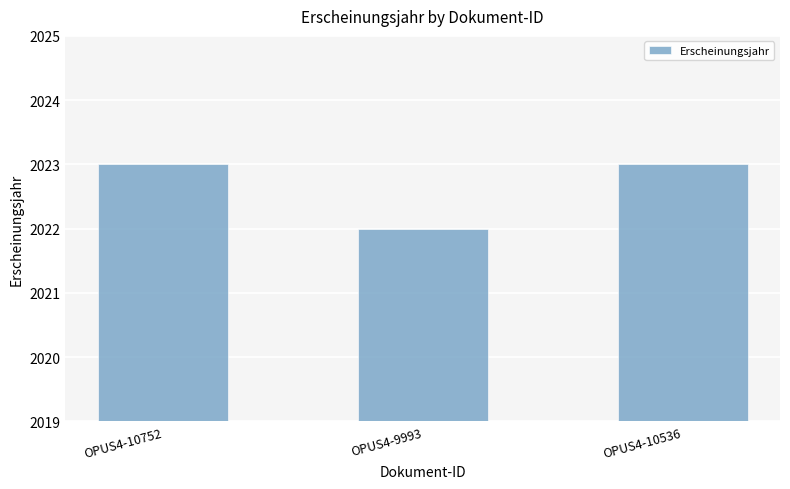

The chart shows a value of 2023 at OPUS4-10536. True or false?

True